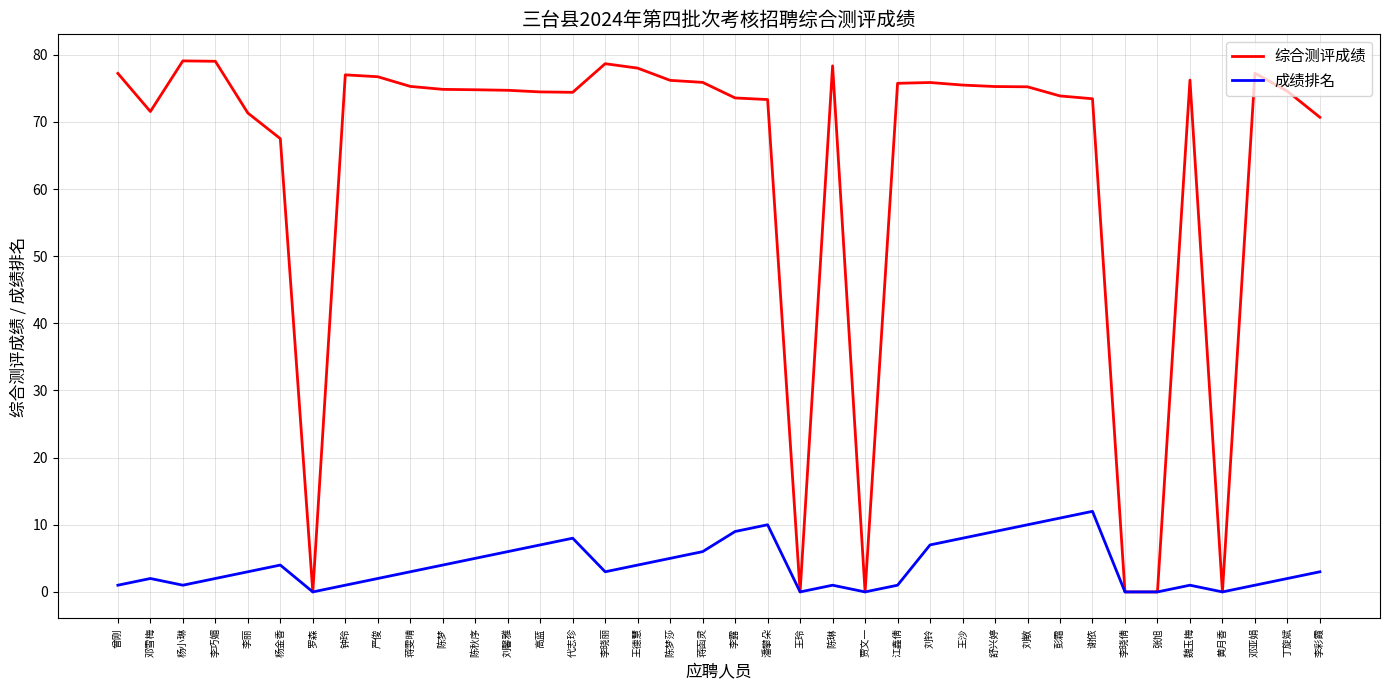

Is it true that 成绩排名 equals 0.0 at 贾文一?

True